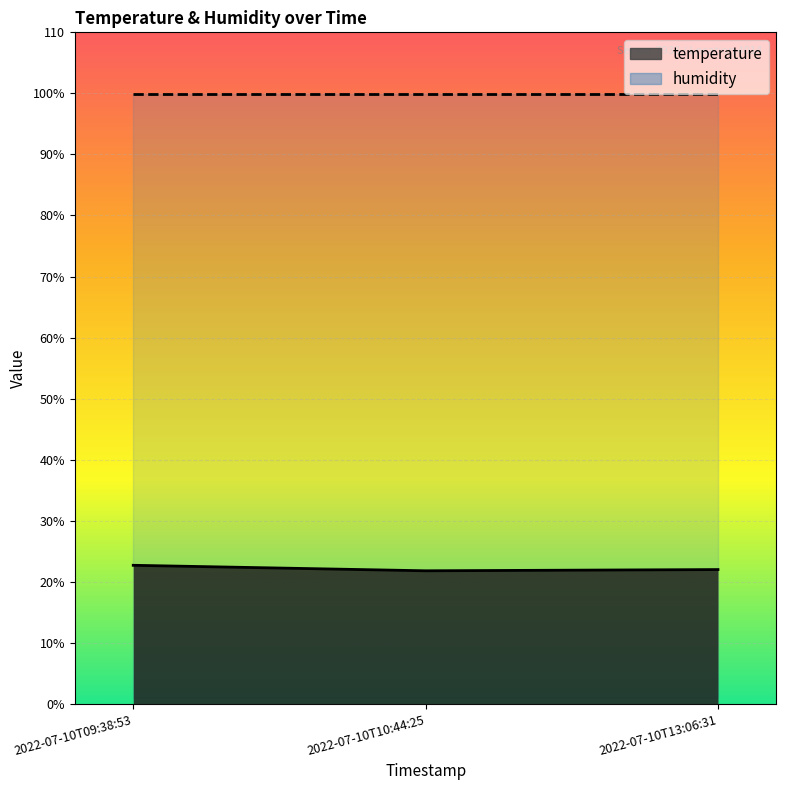

Rank the categories by value from highest to lowest.

2022-07-10T09:38:53, 2022-07-10T13:06:31, 2022-07-10T10:44:25